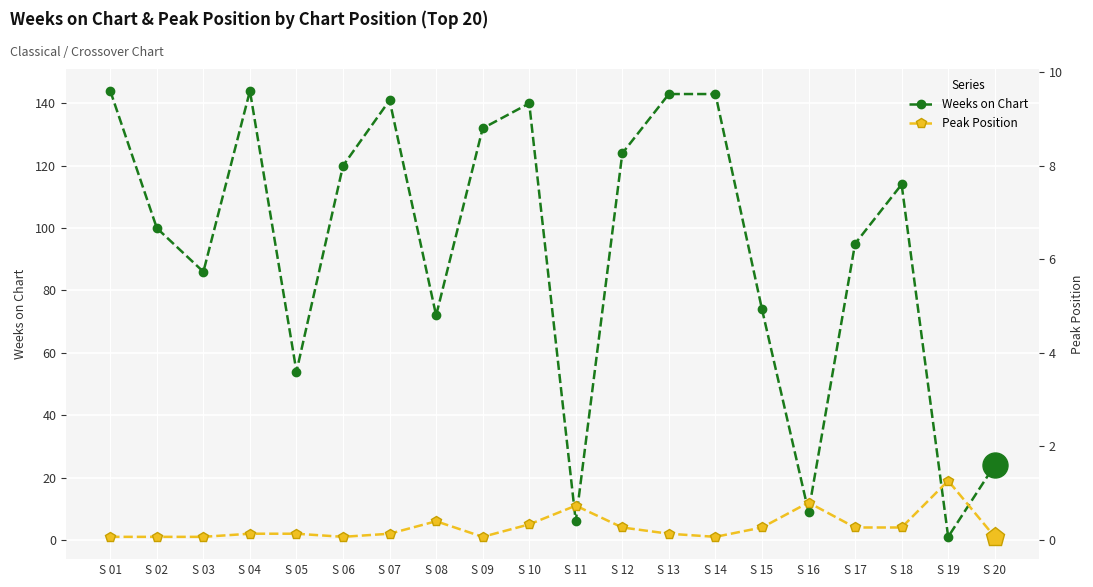

Between S 01 and S 03, which series saw the biggest shift?

Weeks on Chart